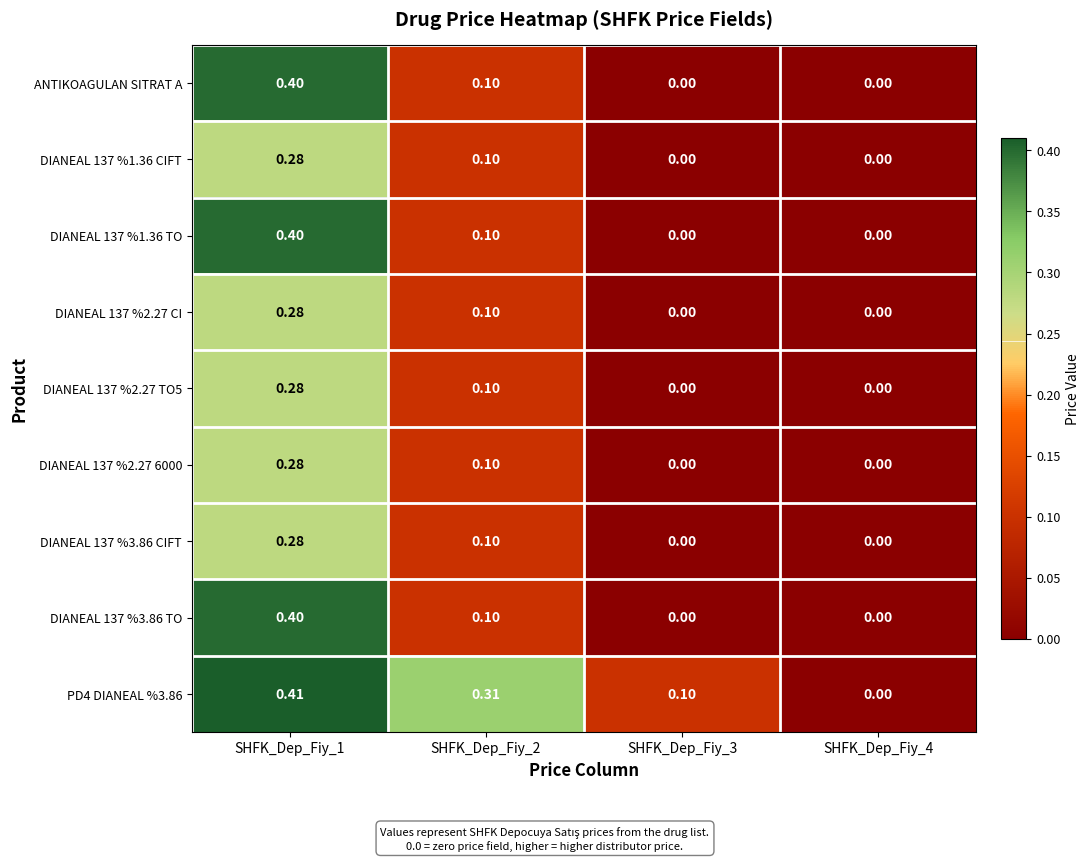

Is the value of ANTIKOAGULAN SITRAT A at SHFK_Dep_Fiy_4 greater than the value of DIANEAL 137 %3.86 CIFT at SHFK_Dep_Fiy_2?

No